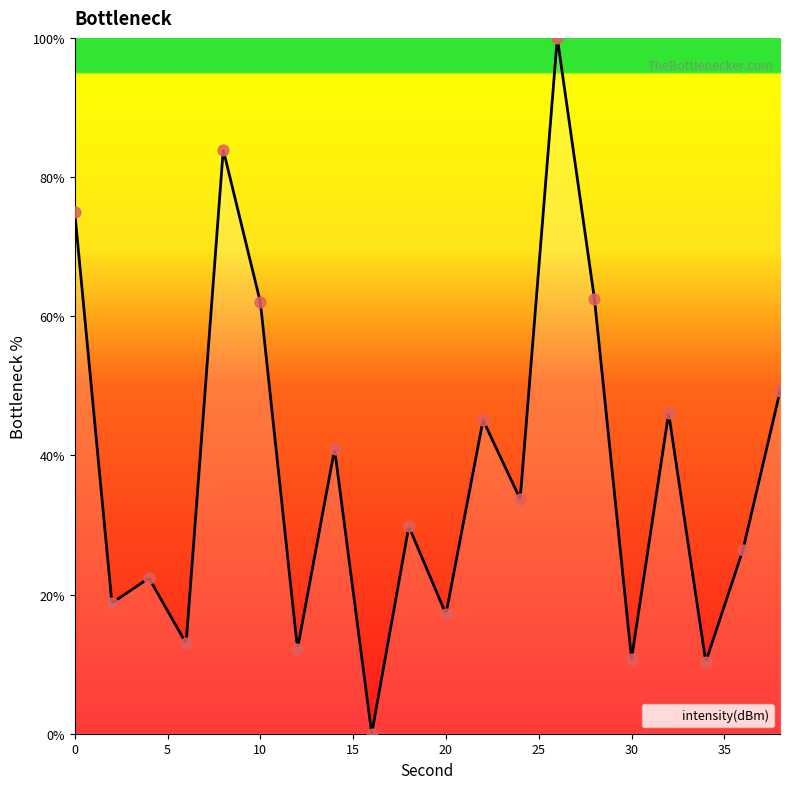

Approximately how many times larger is the value at 18 compared to 8?

0.4